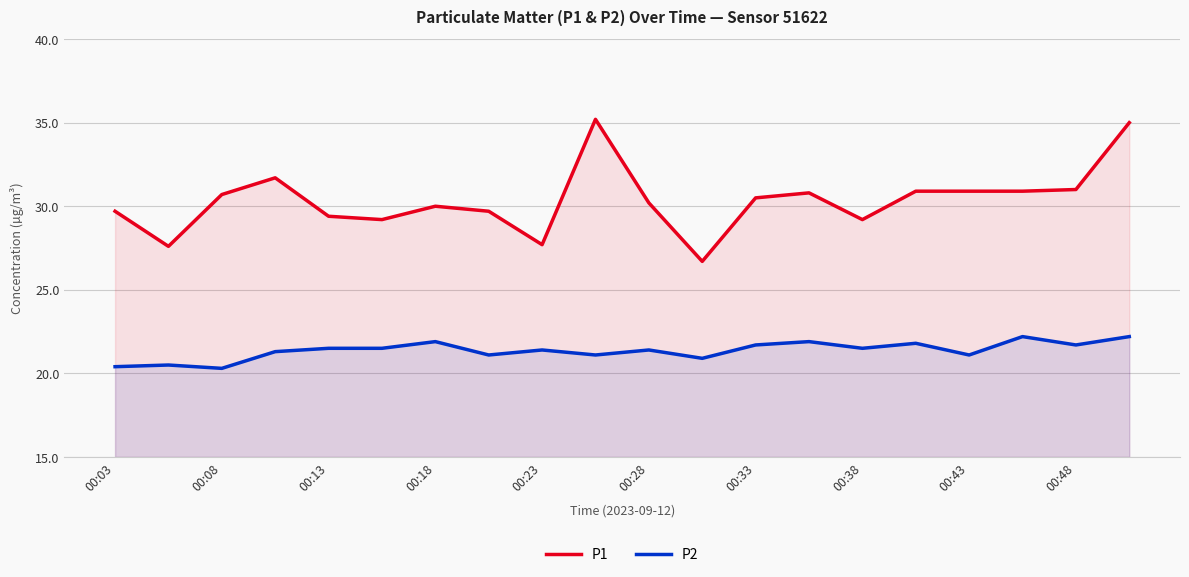

List the series in order of their overall mean, lowest first.

P2, P1